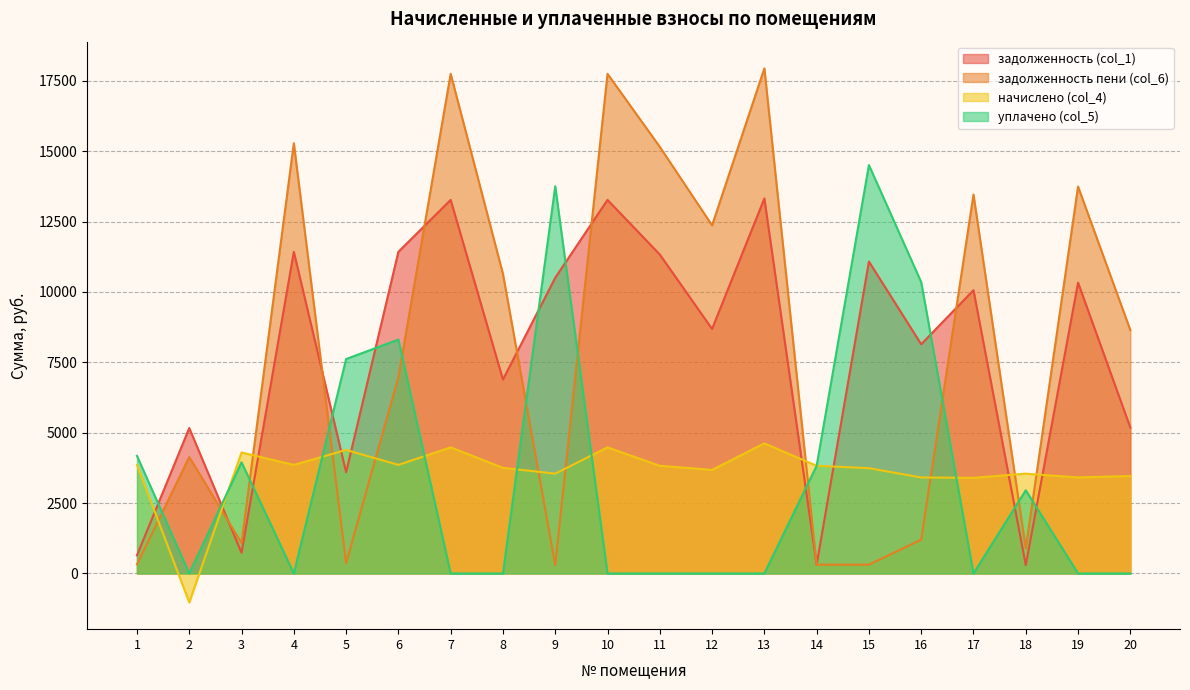

What is the value of the задолженность пени (col_6) point at the 4th from the left?

15279.6